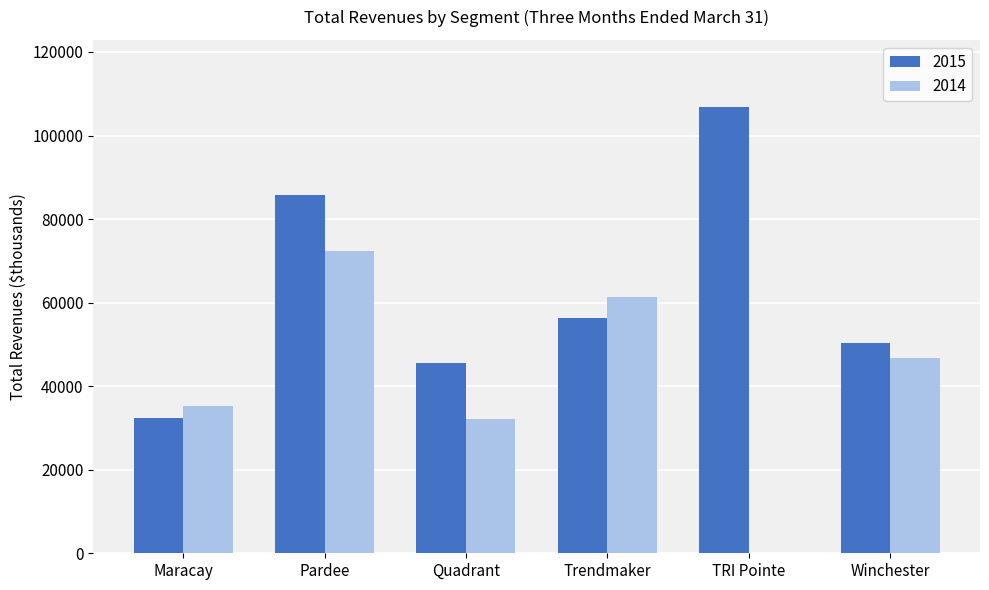

What is the average value of the 2014 series?

41355